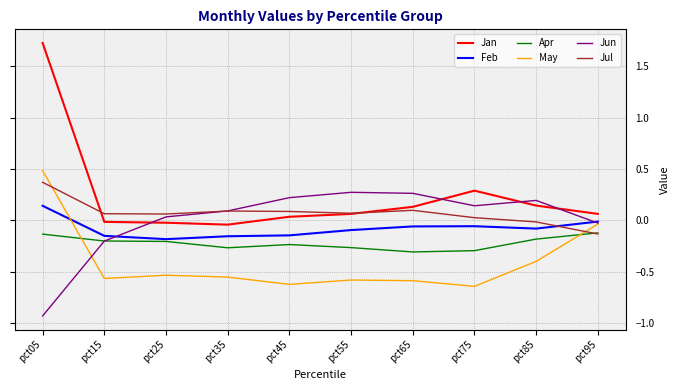

The value of Jan at pct55 is 0.1. True or false?

True